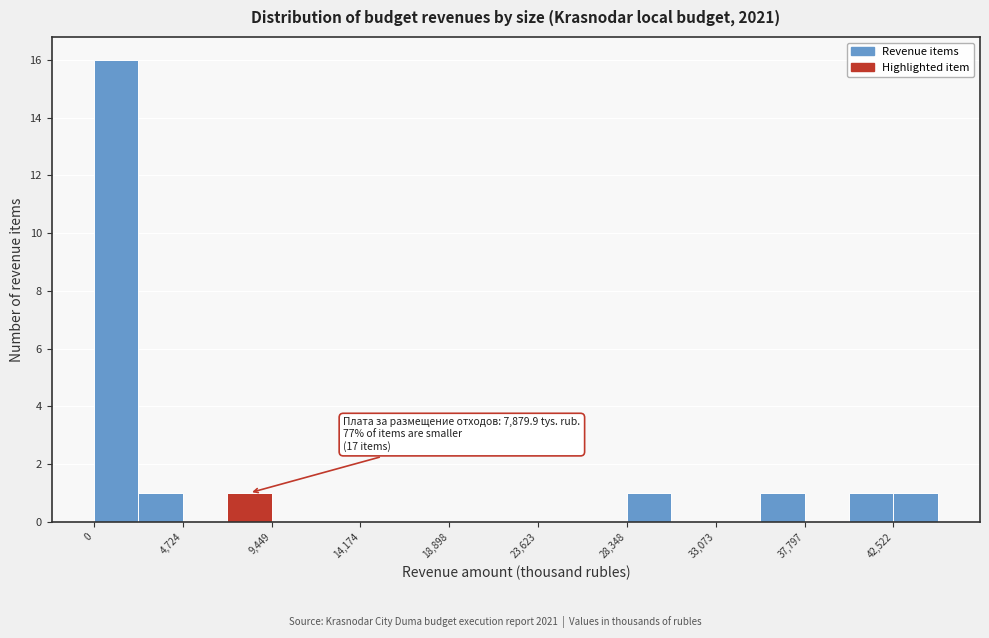

Over which range of the x-axis is the bar tallest?

0 to 2500